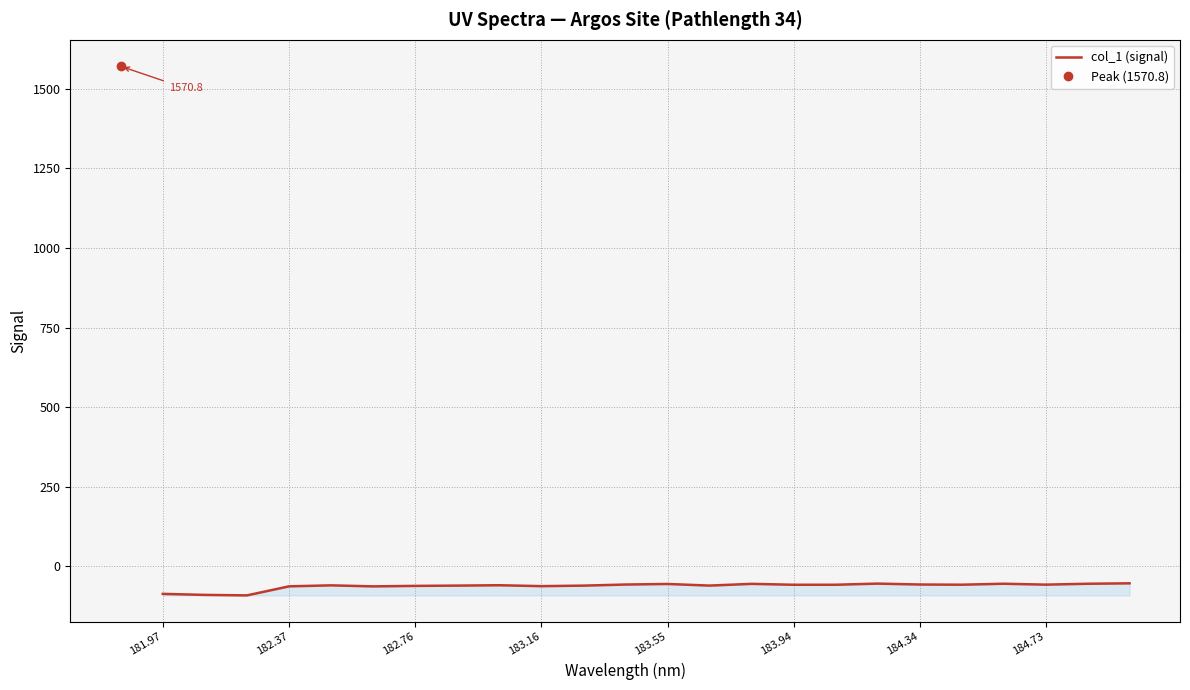

The value at 182.37 is -62.5. True or false?

True